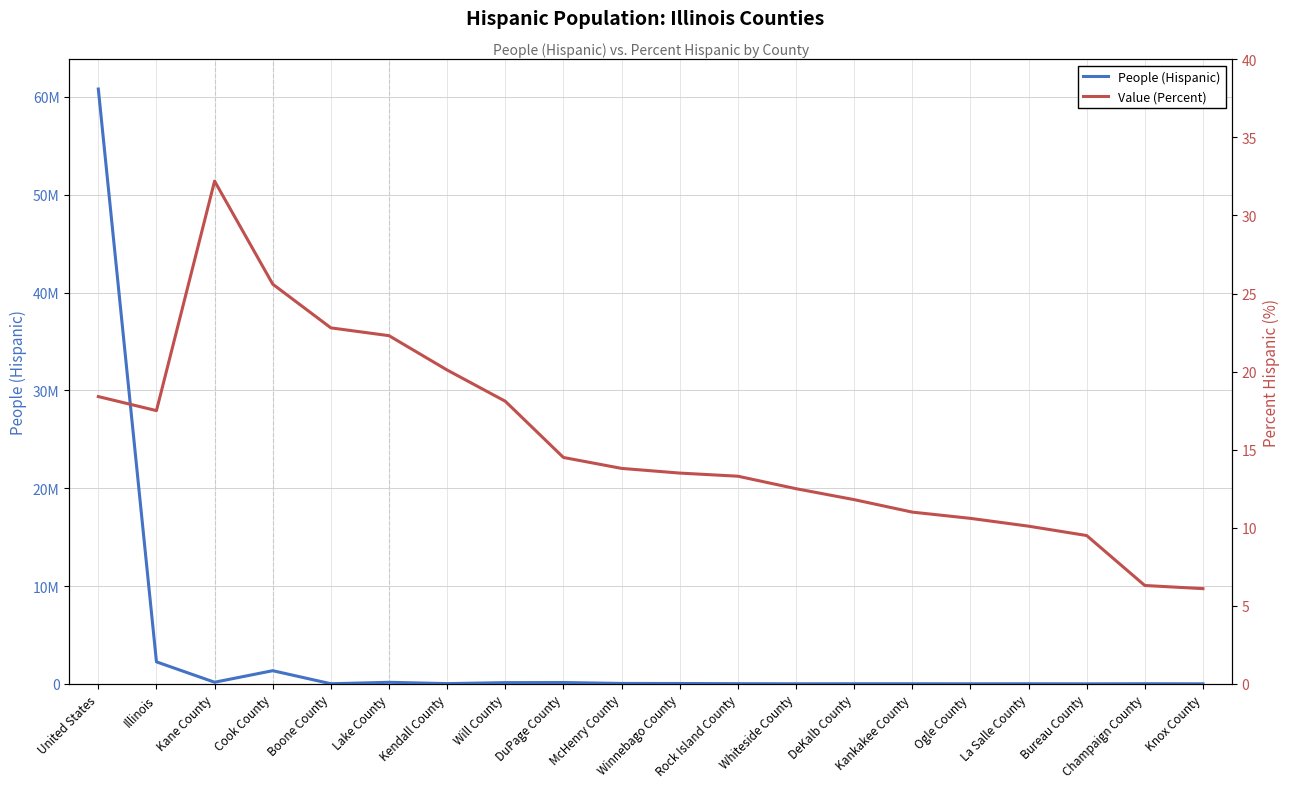

At Kankakee County, list the series in order from largest to smallest.

People (Hispanic), Value (Percent)